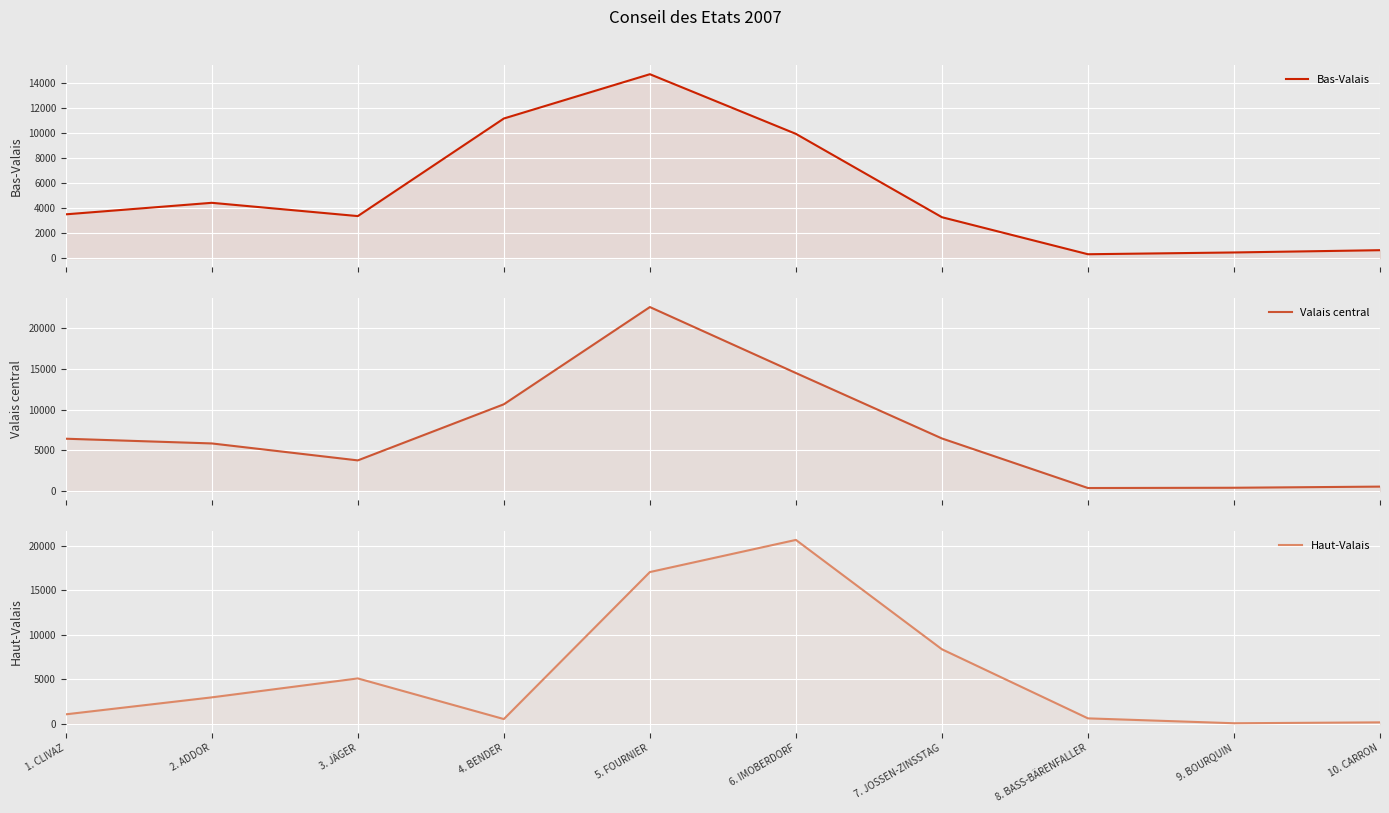

Reading left to right, extract all data points from this chart.

Bas-Valais: 3515	4437	3375	11181	14724	9952	3285	323	465	647
Valais central: 6430	5851	3771	10656	22583	14489	6462	381	414	554
Haut-Valais: 1082	2986	5111	552	17045	20651	8381	630	82	181